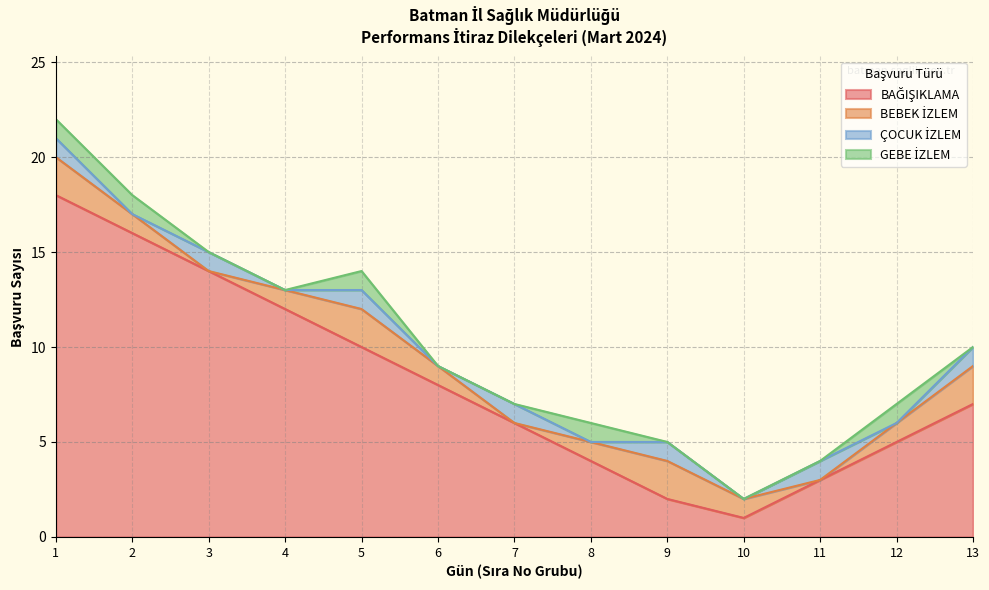

How many lines are shown in the chart?

4